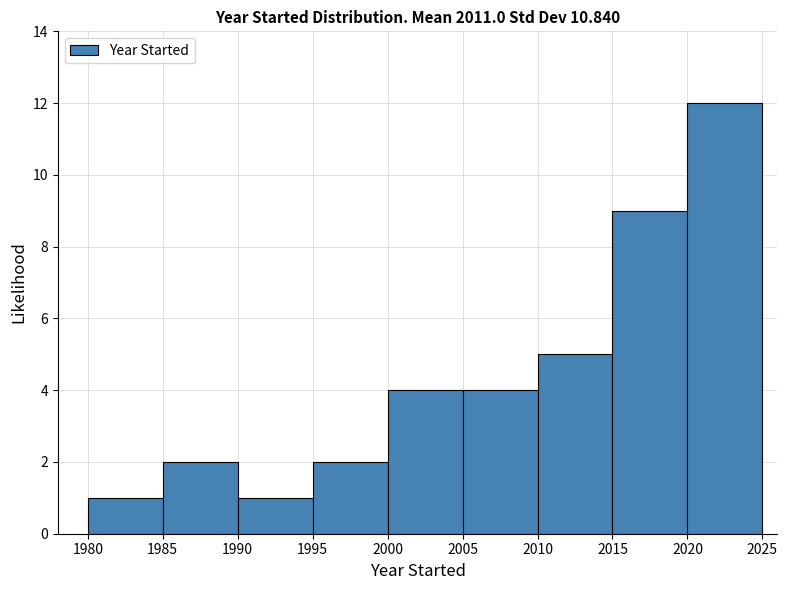

Reading left to right, list every bar in this chart as the range it spans on the x-axis followed by its height. The values are not printed on the chart, so give them approximately, as read against the axis.

1980 to 1985: 1
1985 to 1990: 2
1990 to 1995: 1
1995 to 2000: 2
2000 to 2005: 4
2005 to 2010: 4
2010 to 2015: 5
2015 to 2020: 9
2020 to 2025: 12